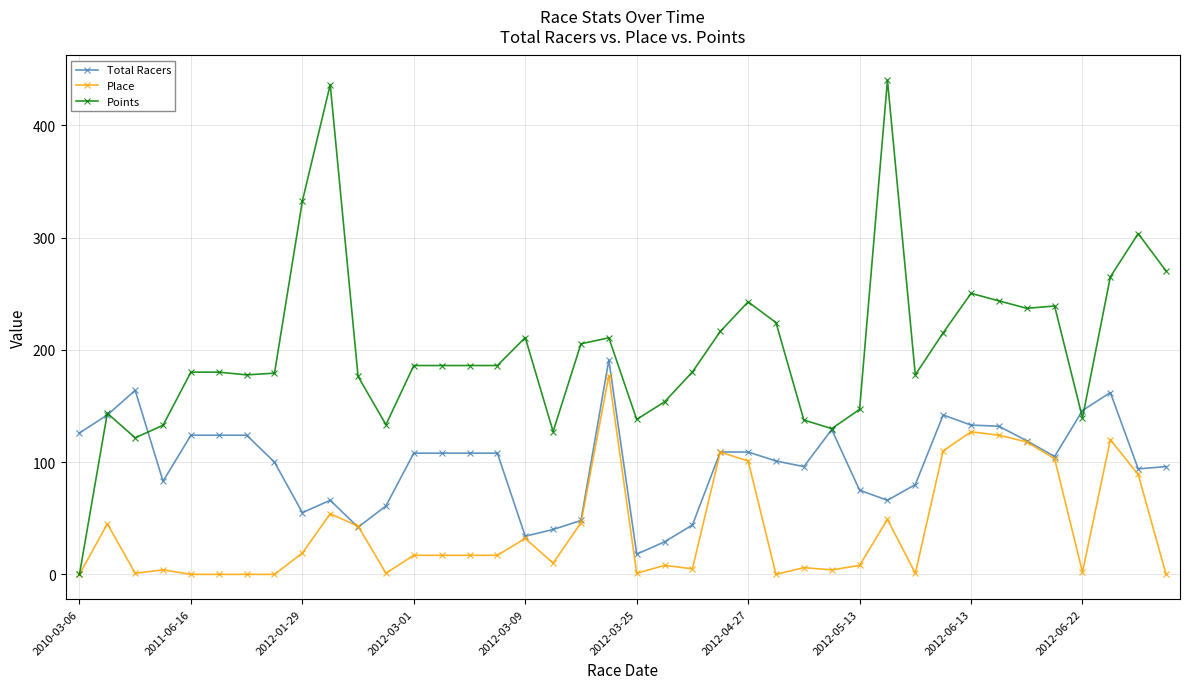

True or false: Total Racers has more than 2 interior local peaks.

True